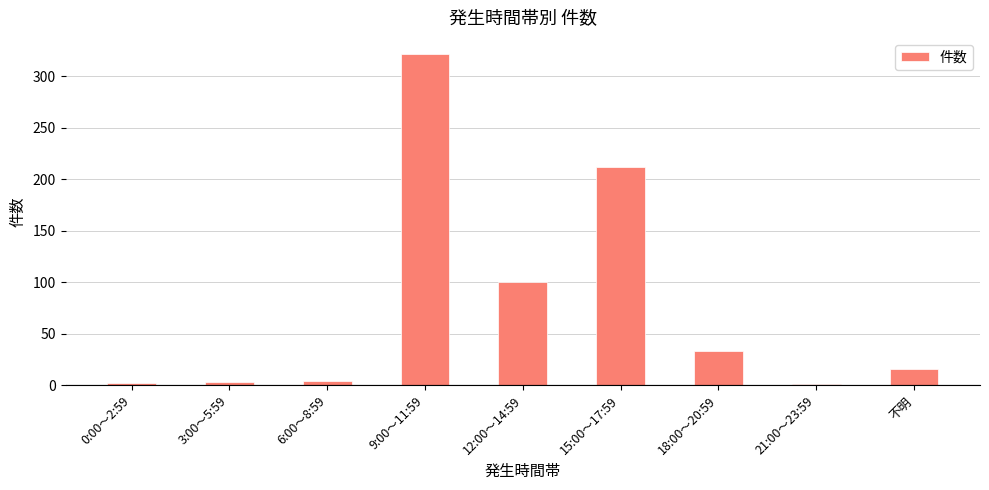

Is it true that the value at 9:00～11:59 is 428?

False